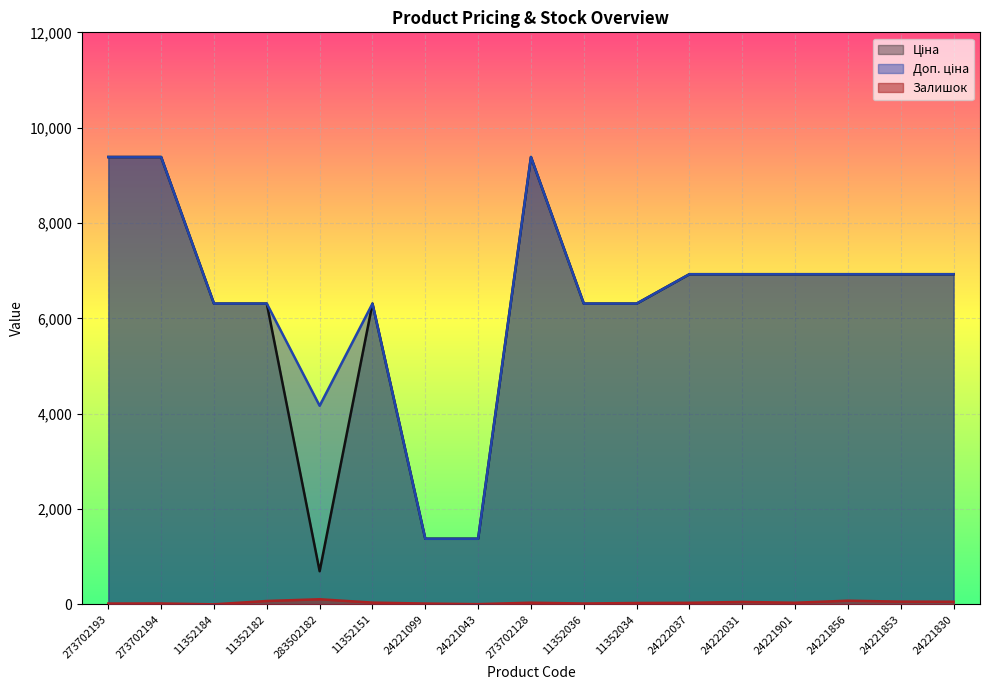

How many data points in Доп. ціна are above 6925?

9